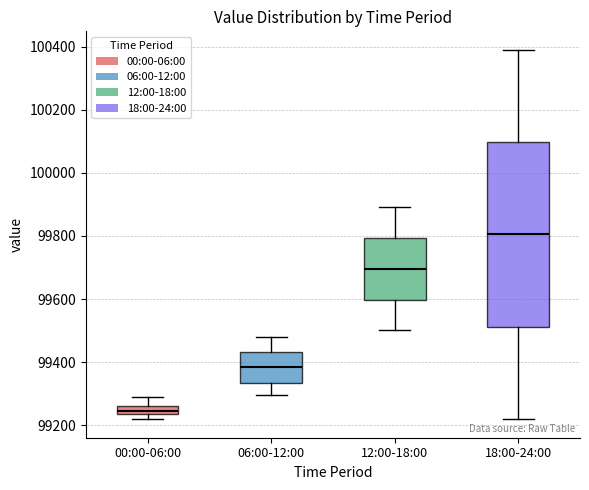

Comparing the boxes themselves (not the whiskers), which one is the tallest?

18:00-24:00